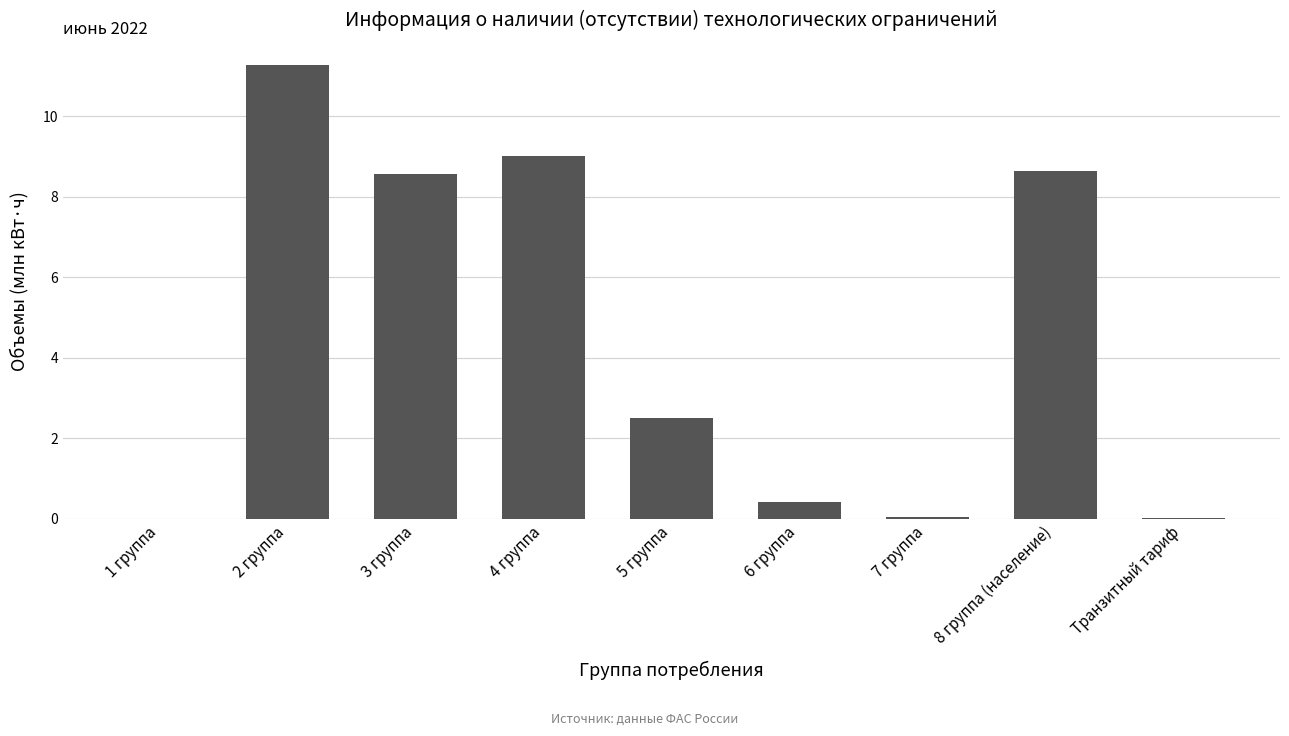

Does the chart contain stacked bars?

No